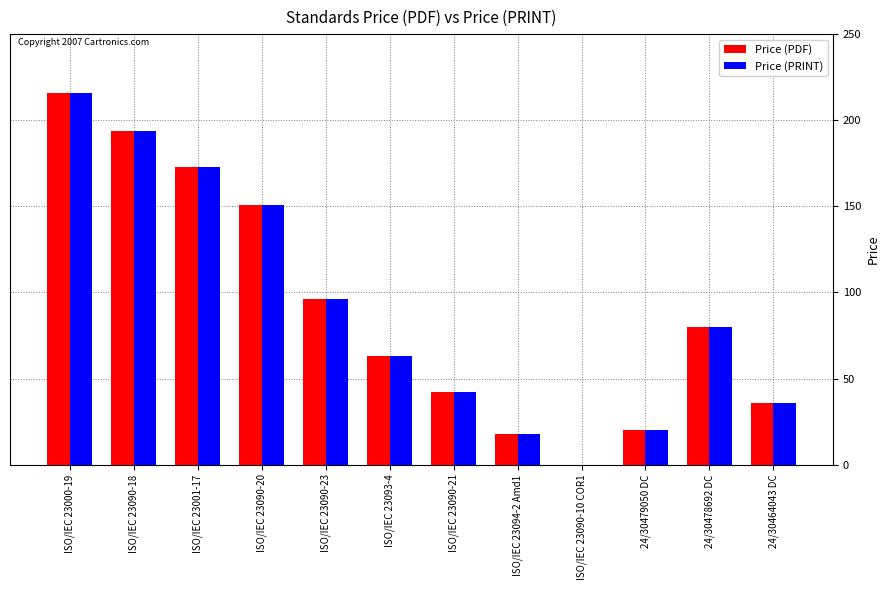

Reading left to right, extract all data points from this chart.

Price (PDF): 216	194	173	151	96	63	42	18	0	20	80	36
Price (PRINT): 216	194	173	151	96	63	42	18	0	20	80	36